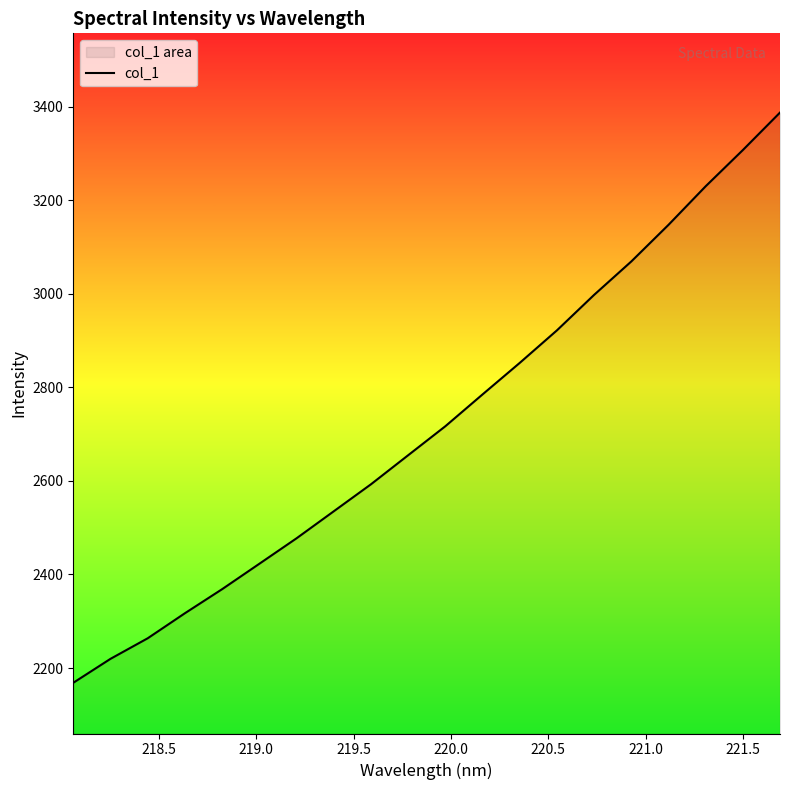

True or false: there are more than 2 points higher than both neighbors.

False